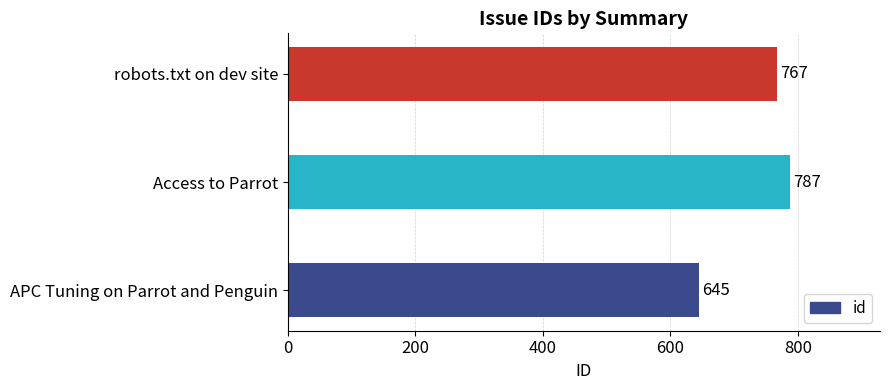

Count the number of data series in this chart.

1